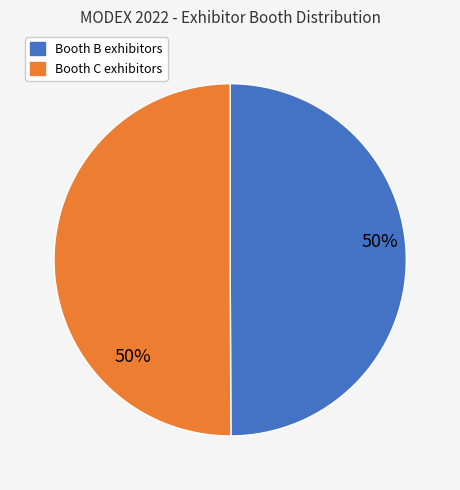

To the nearest percent, what is the average slice percentage?

50%